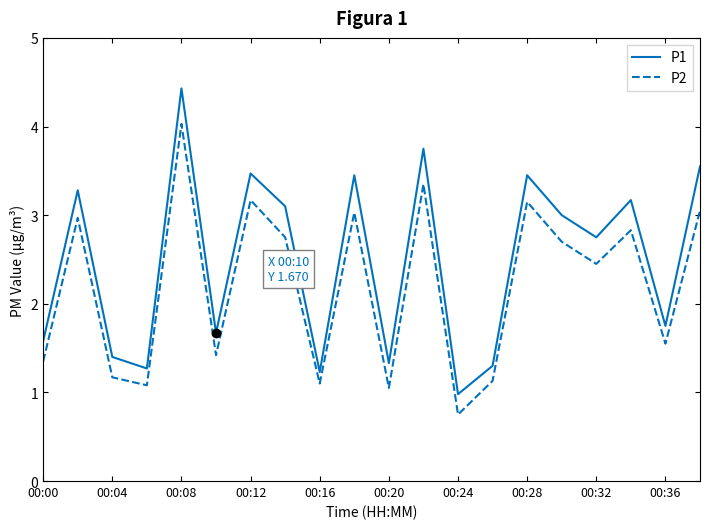

Which series has the largest range (max minus min)?

P1